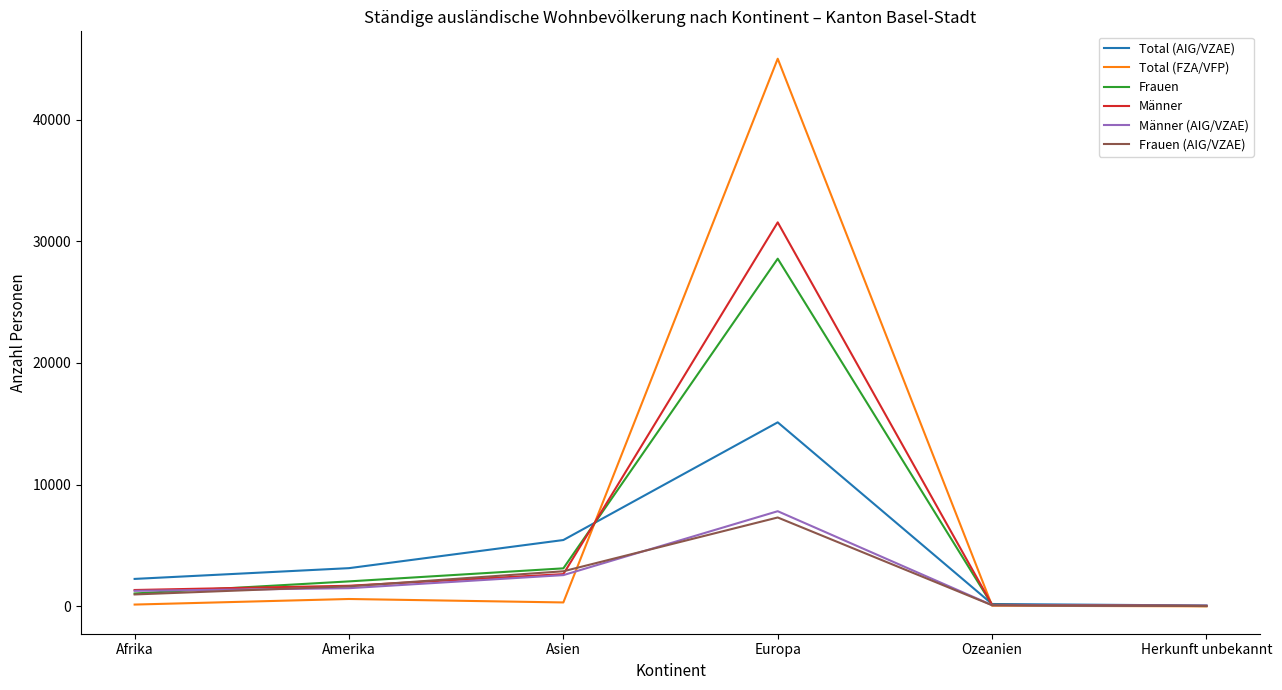

True or false: Frauen (AIG/VZAE) has a value of 979 at Afrika.

True